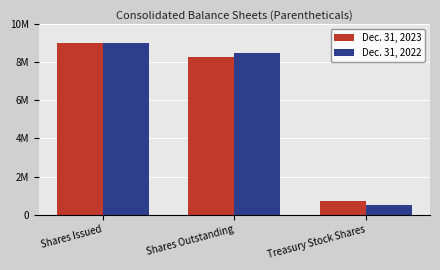

Reading left to right, what are all the values shown in this chart?

Dec. 31, 2023: 9016140	8295408	720732
Dec. 31, 2022: 9010119	8502735	507384